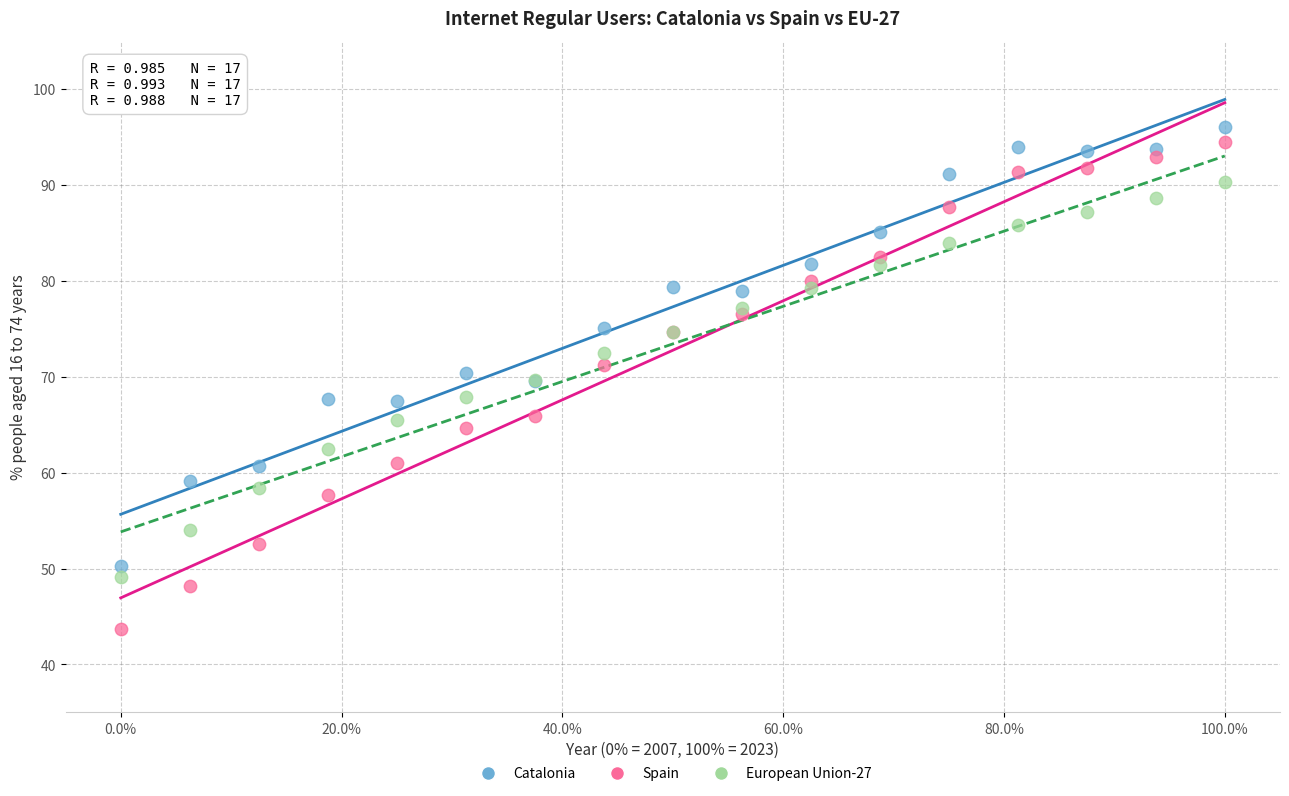

Which series reaches the minimum Y coordinate?

Spain